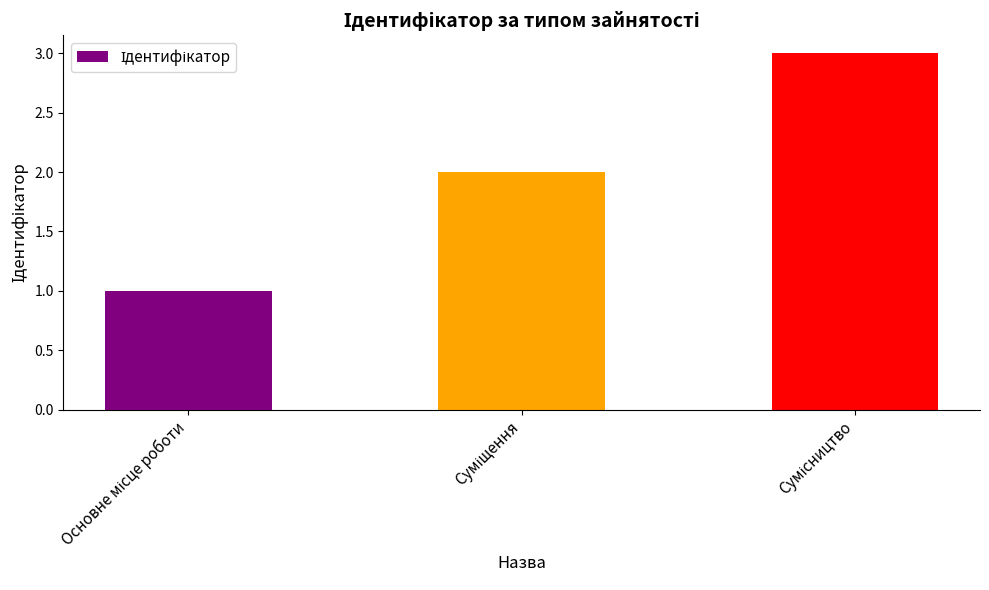

What is the sum of all values?

6